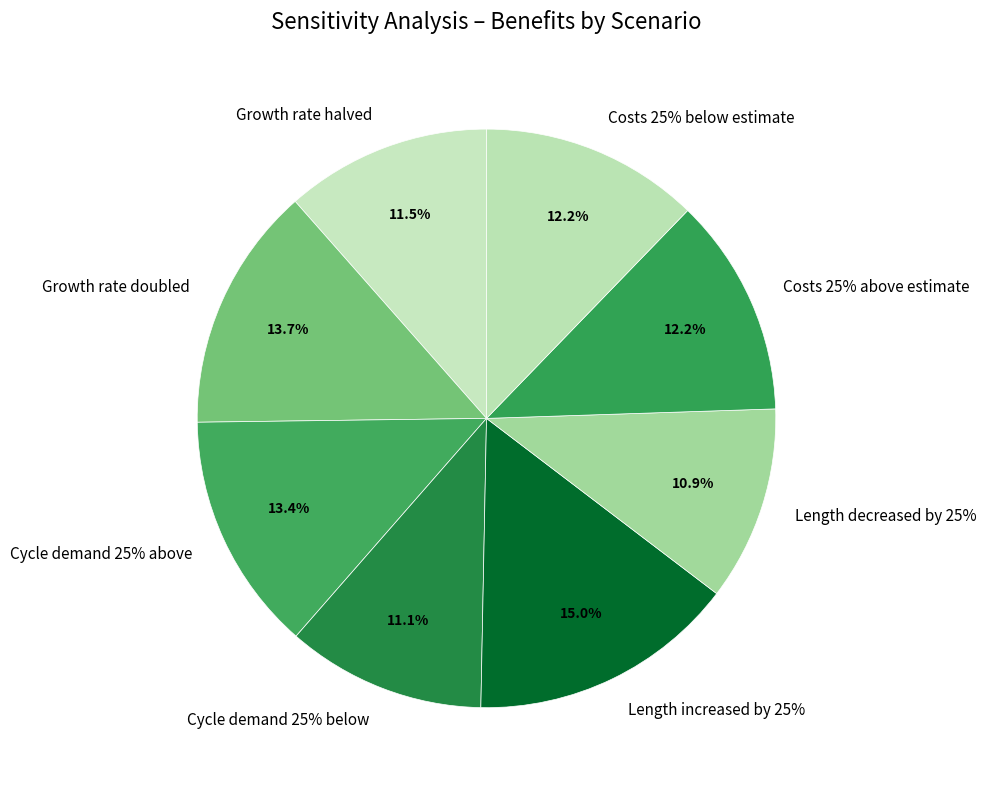

Do Length increased by 25% and Length decreased by 25% together represent more than half of the pie?

No